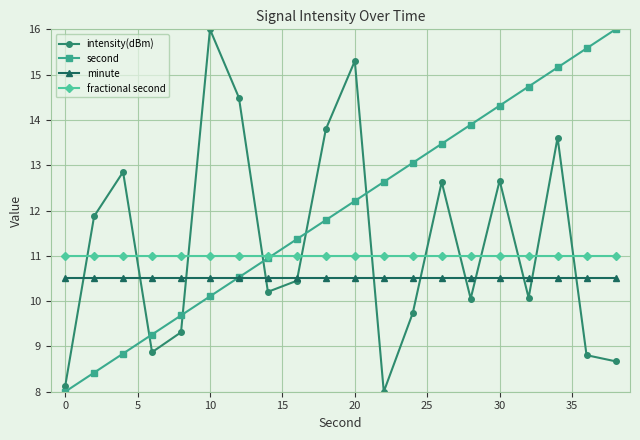

What is the smallest value displayed?

8.0